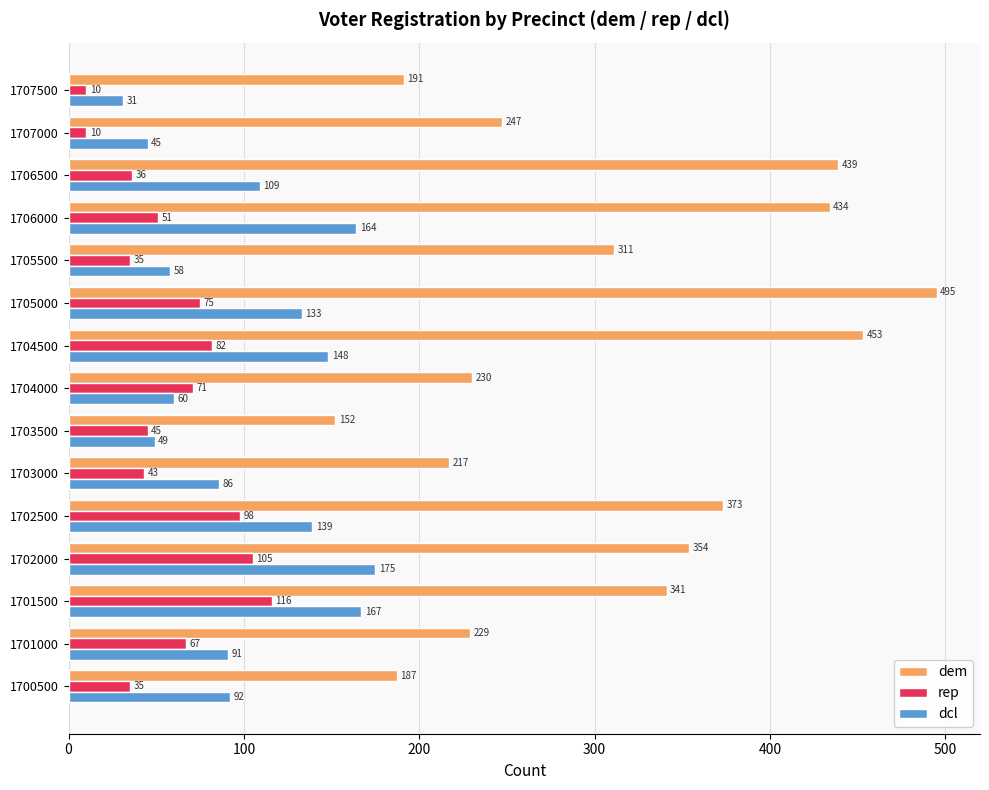

The rep series shows 10 at 1707500. True or false?

True